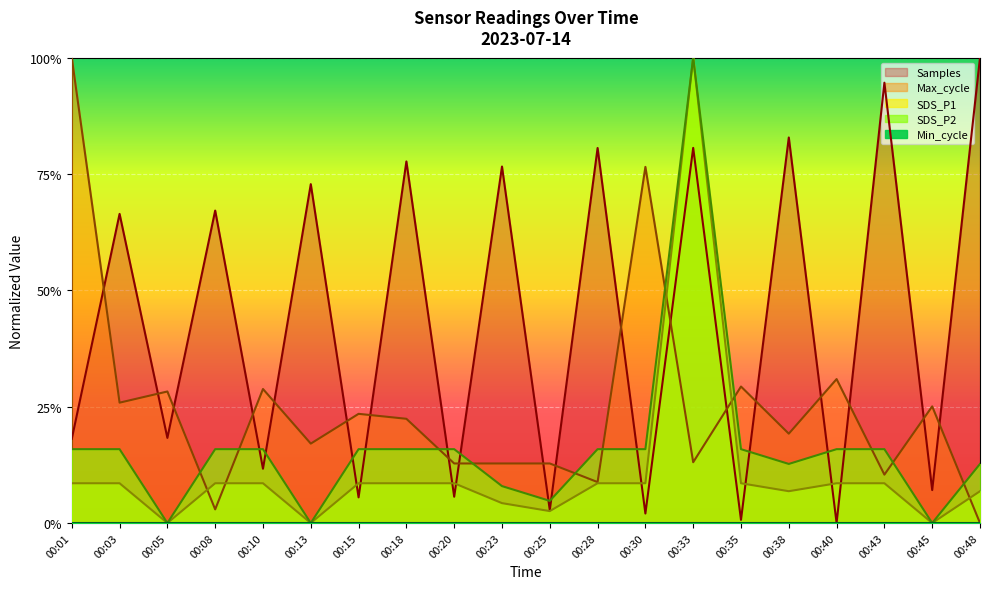

True or false: Samples and SDS_P1 intersect in this chart.

True